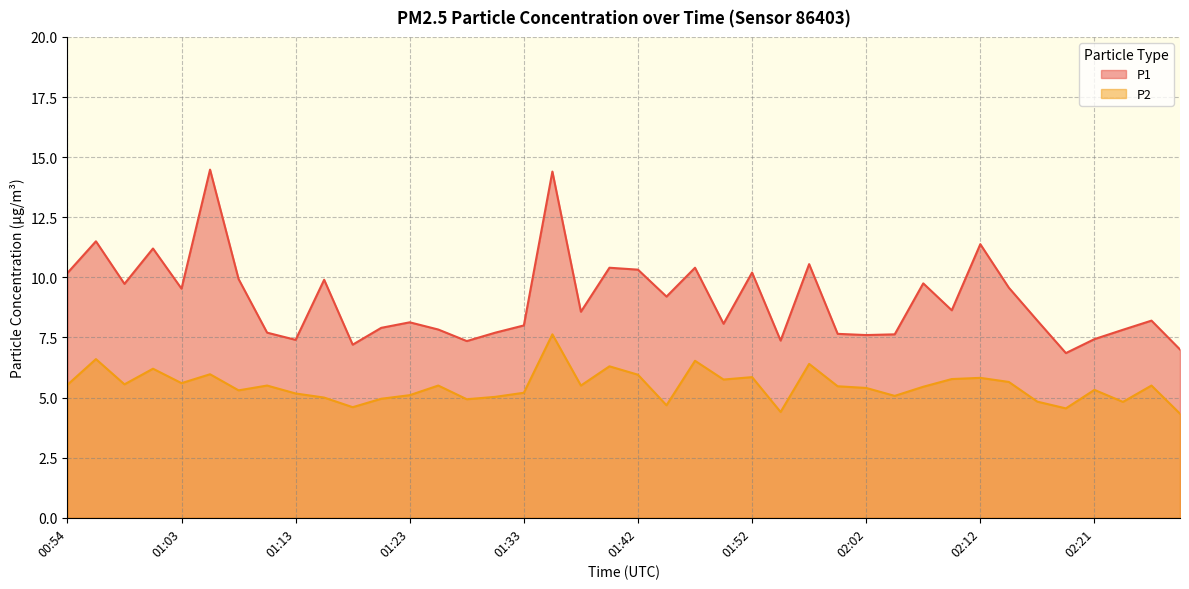

Is the value of P1 at 01:38 greater than the value of P2 at 02:09?

Yes